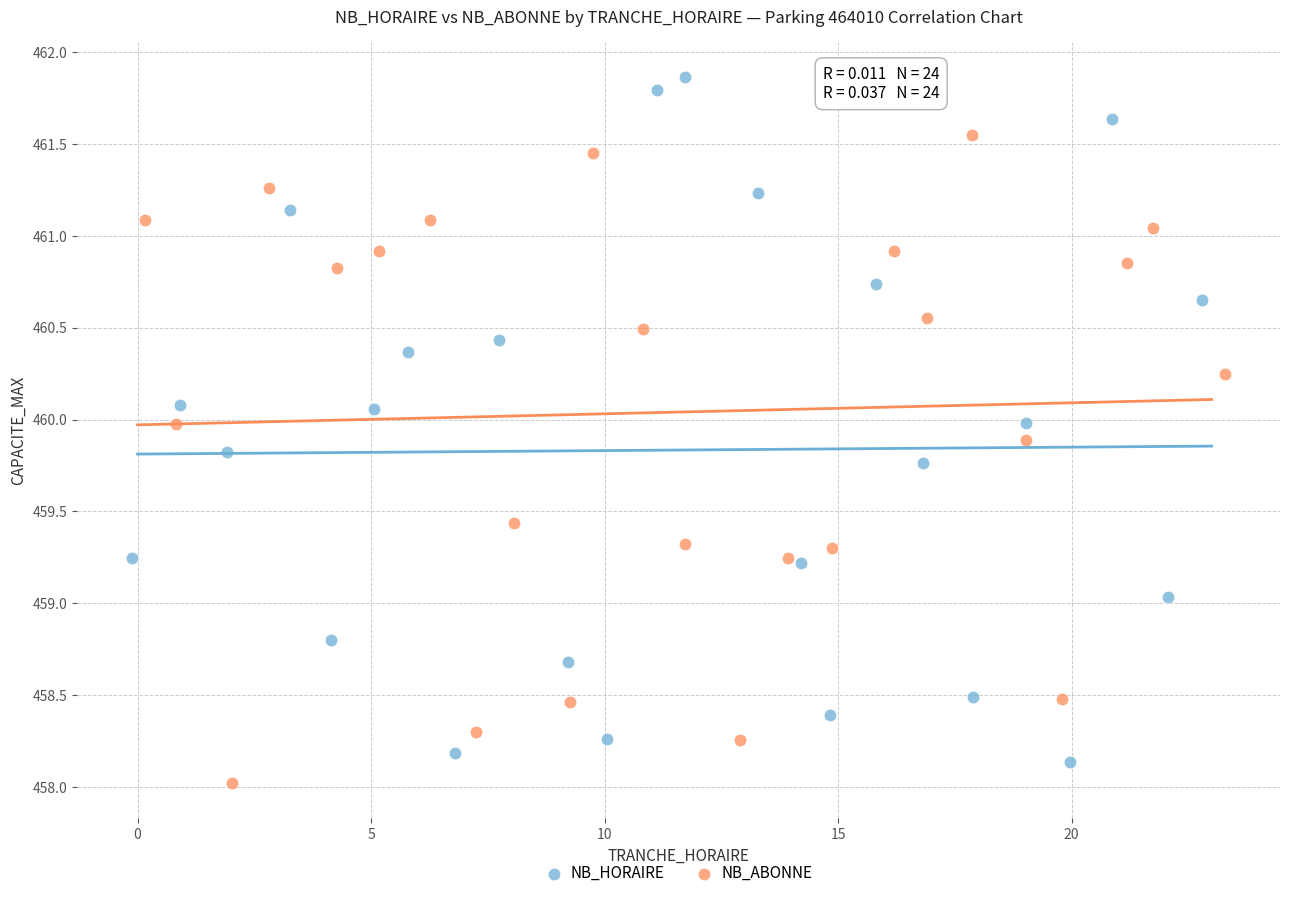

Which series reaches the maximum Y coordinate?

NB_HORAIRE